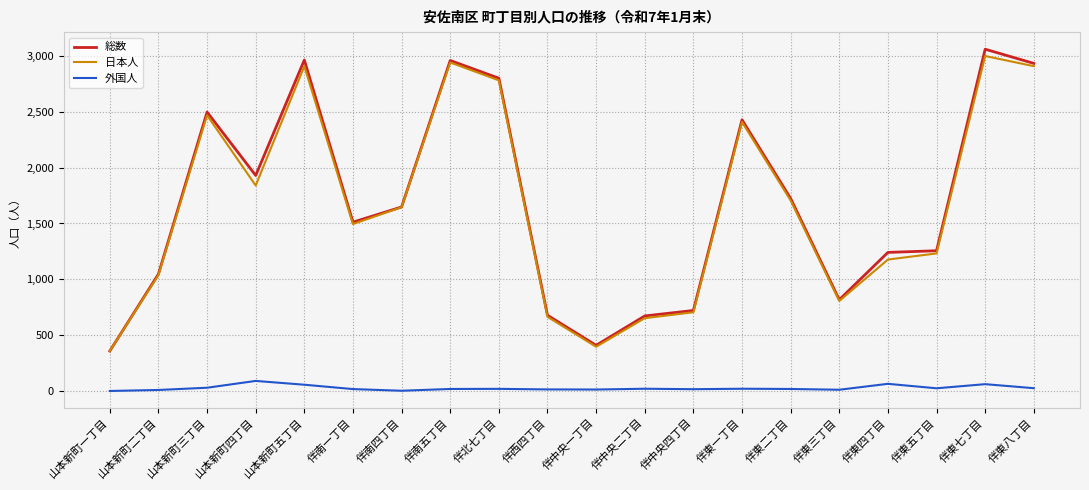

Is it true that 外国人 equals 0 at 山本新町一丁目?

True